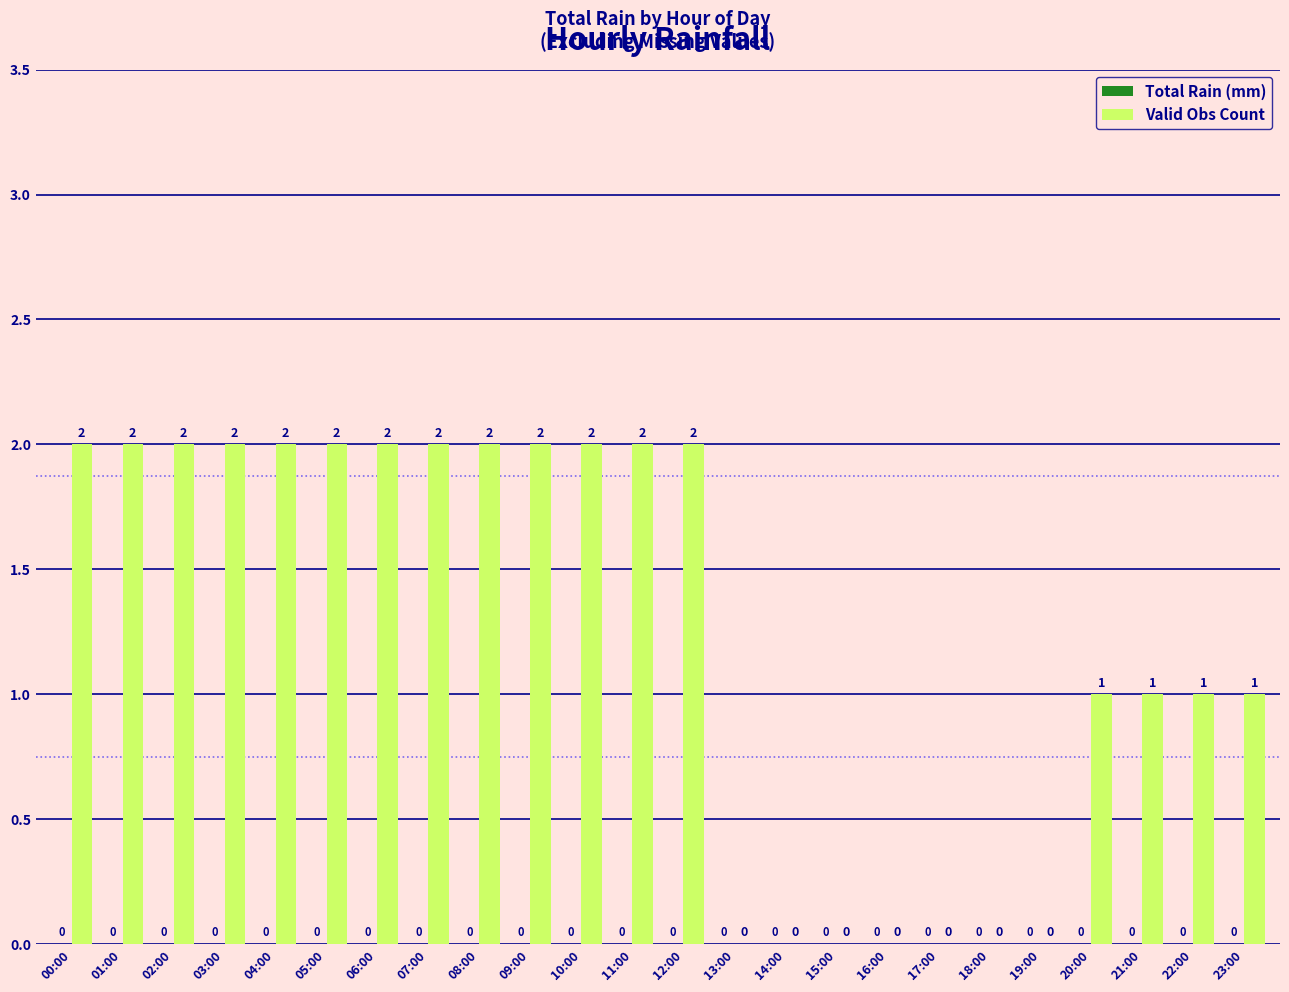

The value at 06:00 is 0. True or false?

False